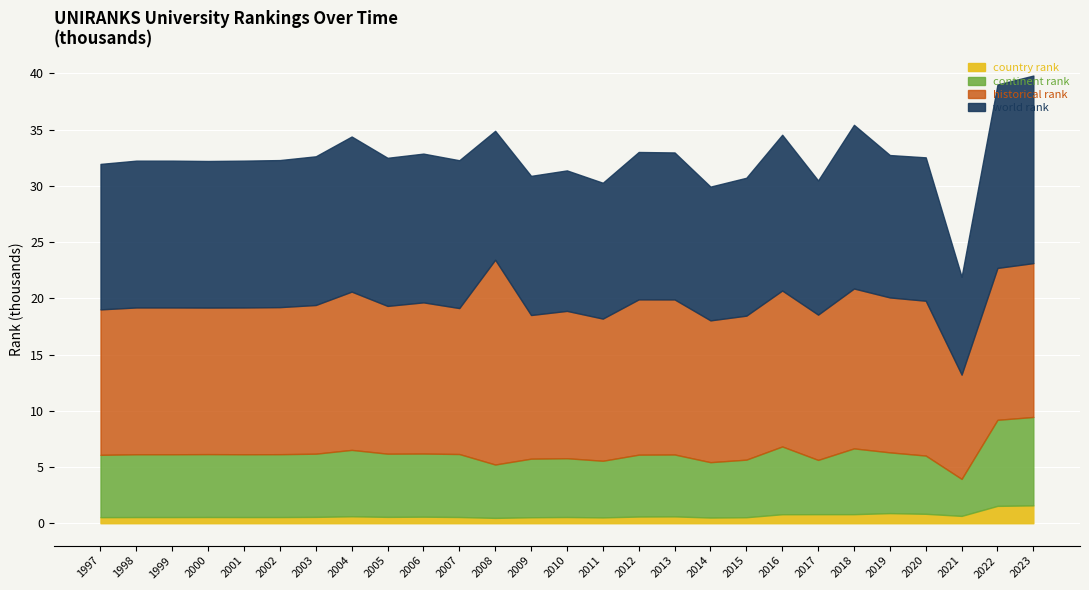

What is the value of the country rank point at the 14th from the left?

553